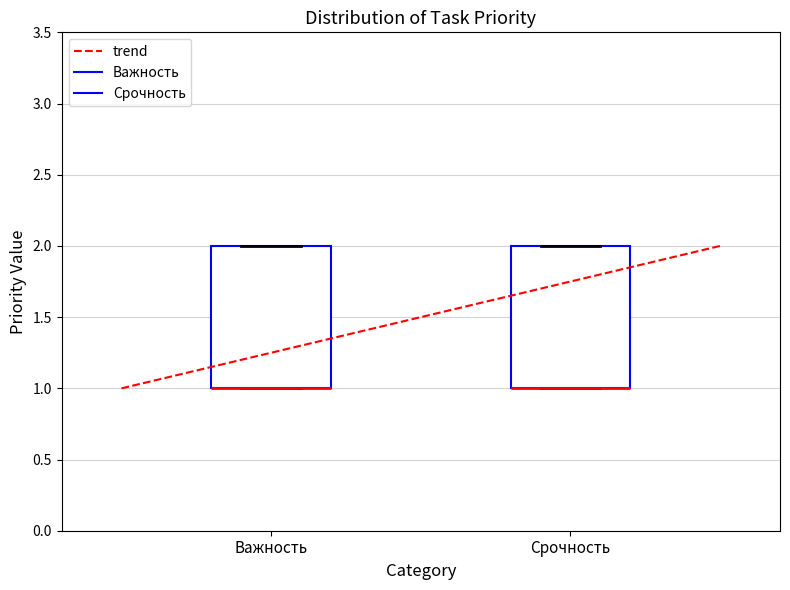

Reading left to right, transcribe this box plot: for each box, give where its median line is, the range the box spans, and where its two whiskers end, as read against the y-axis. The values are not printed on the chart, so give them approximately, as read against the axis.

Важность: median 1 (drawn on the box's lower edge), box 1 to 2, whiskers 1 to 2
Срочность: median 1 (drawn on the box's lower edge), box 1 to 2, whiskers 1 to 2